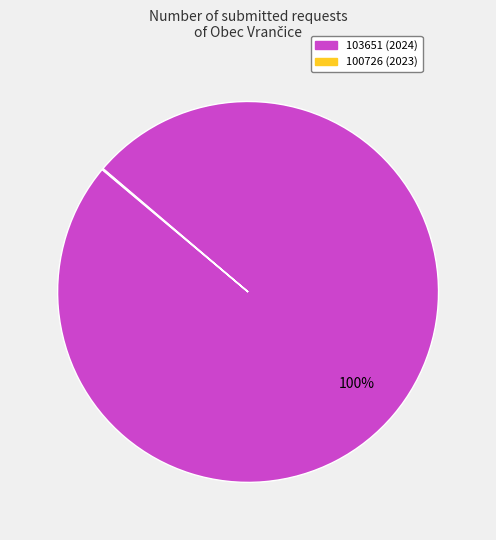

To the nearest percent, what is the average slice percentage?

50%